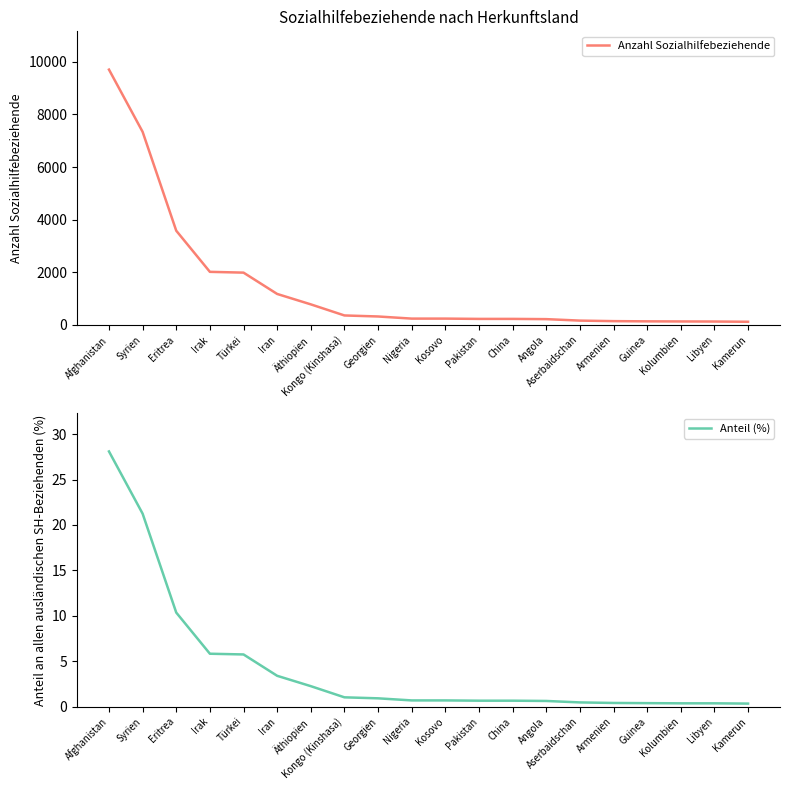

What are all the series names shown in the legend?

Anzahl Sozialhilfebeziehende, Anteil (%)